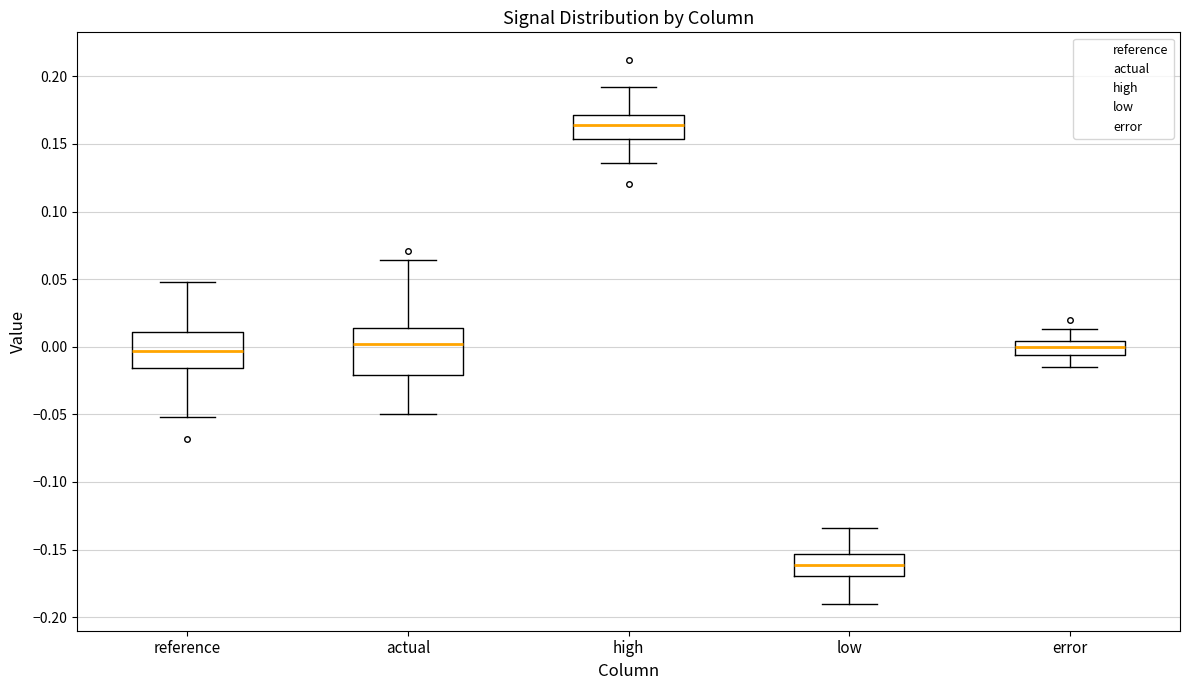

Which box has the highest median line?

high